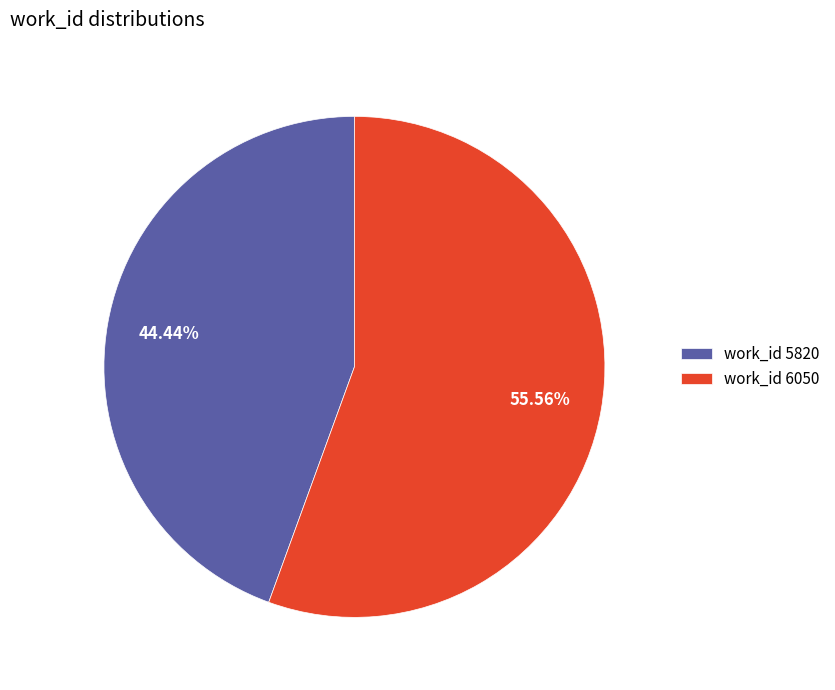

Which has a higher value, work_id 5820 or work_id 6050?

work_id 6050